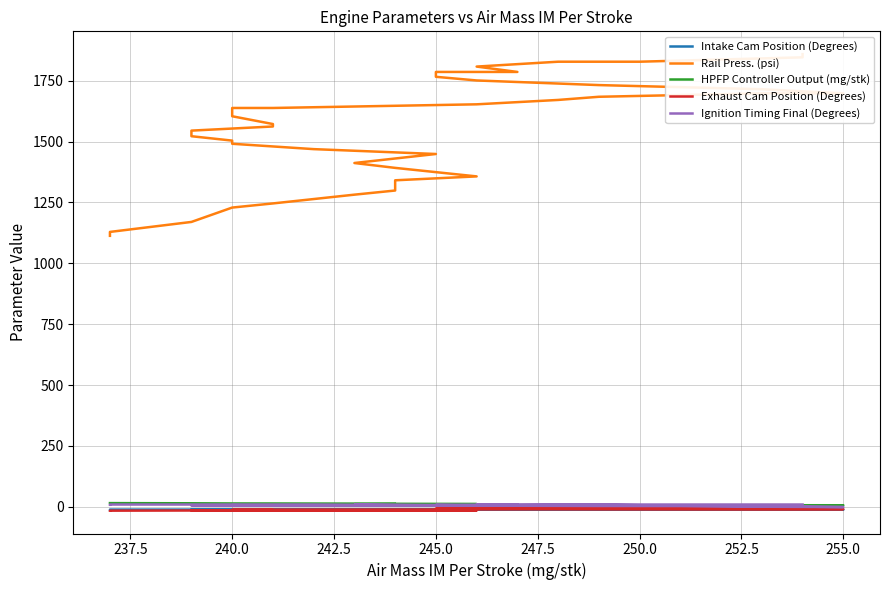

How many interior local peaks does the Exhaust Cam Position (Degrees) series have?

1